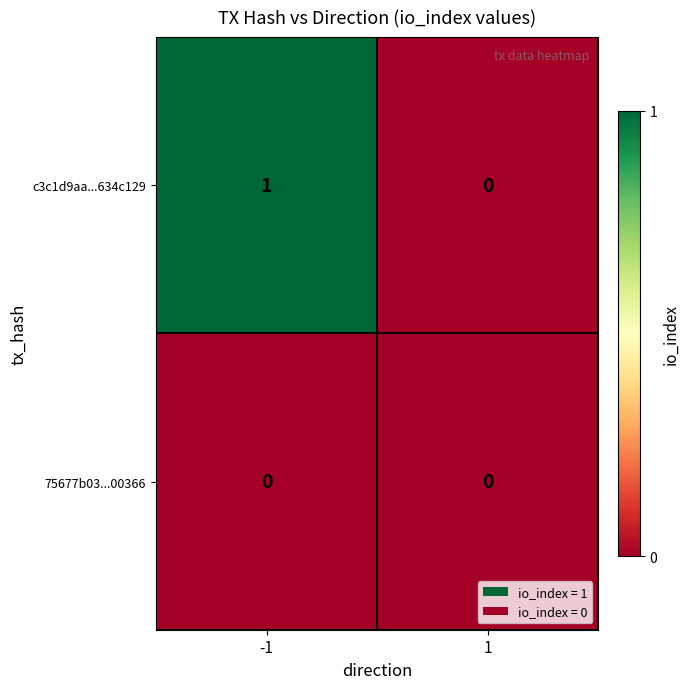

Reading right to left, extract all data points from this chart.

c3c1d9aa...634c129: 0	1
75677b03...00366: 0	0